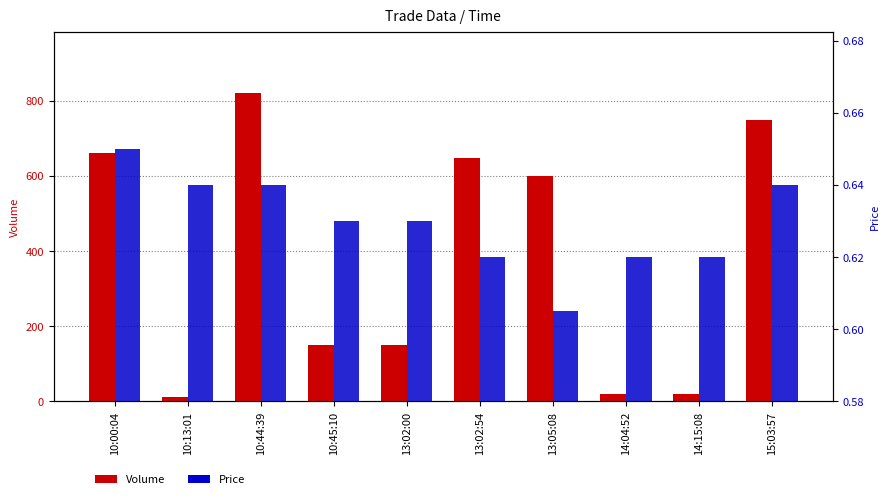

What are all the series names shown in the legend?

Volume, Price